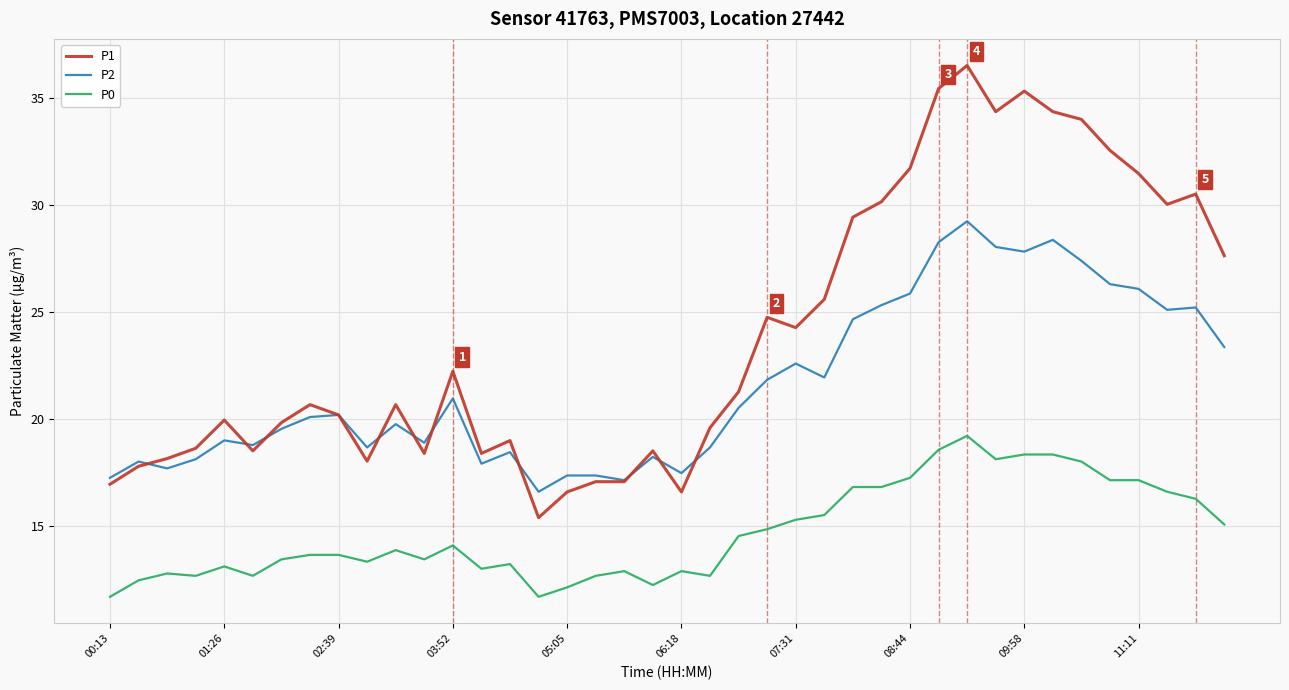

What is the highest value of the P0 series?

19.2